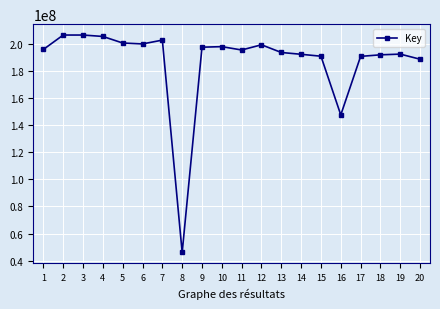

Is this an area chart (filled region under the line)?

No